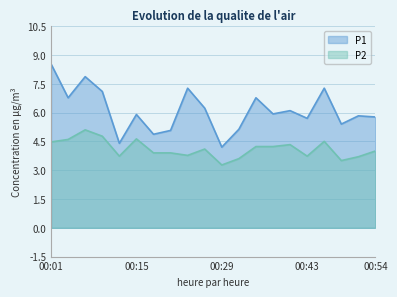

Rank the series by their maximum value, from lowest to highest.

P2, P1